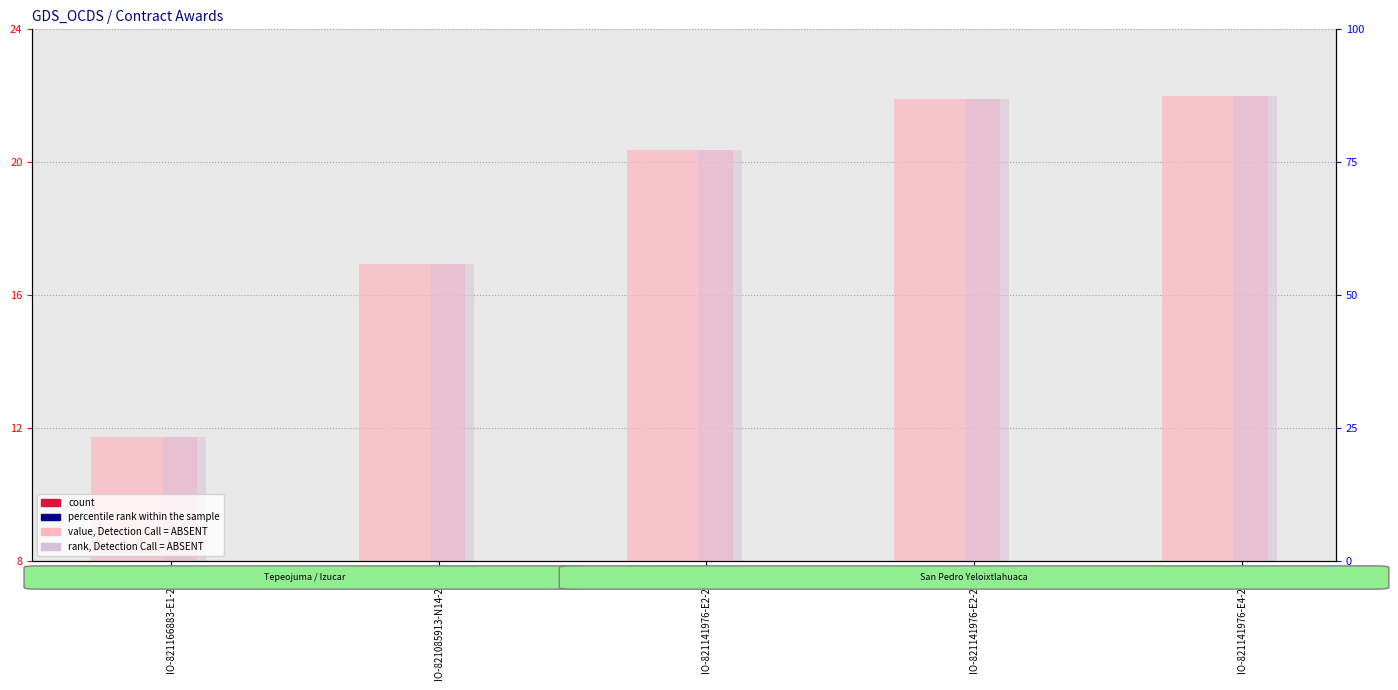

True or false: value, Detection Call = ABSENT has a value of 32.0 at IO-821141976-E4-2016.

False